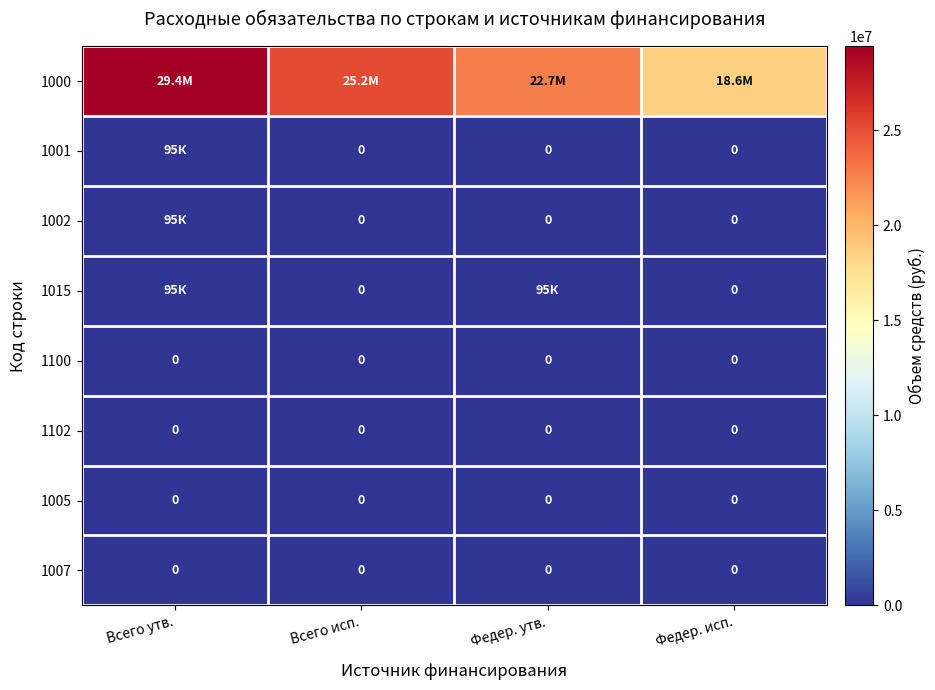

Is it true that 1102 equals 0.0 at Всего утв.?

True